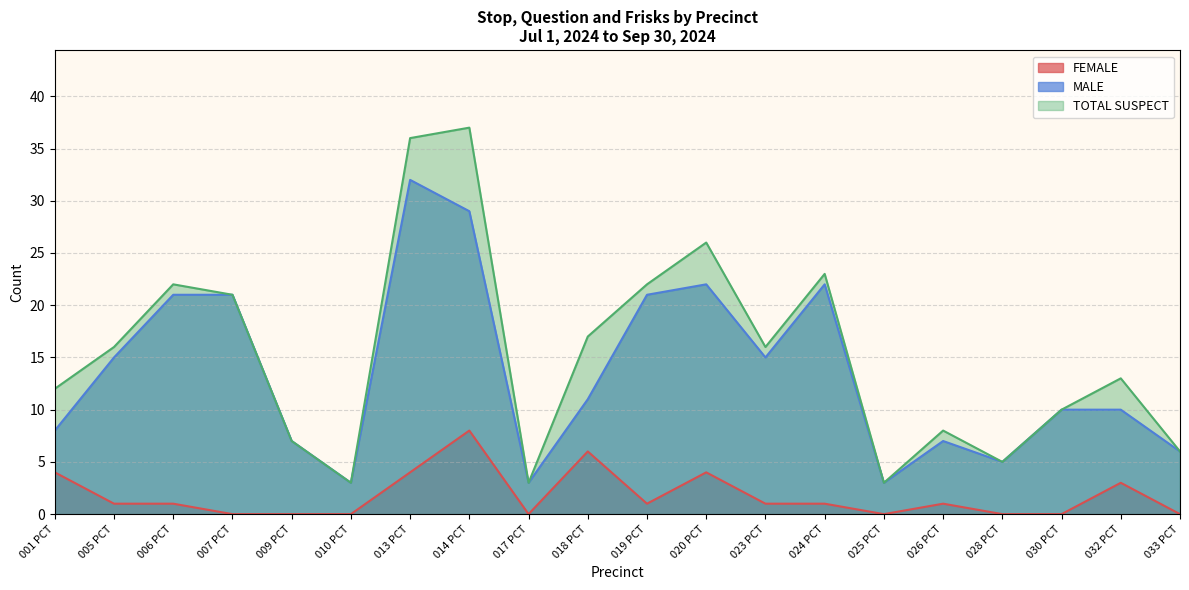

The value of TOTAL SUSPECT at 005 PCT is 9. True or false?

False